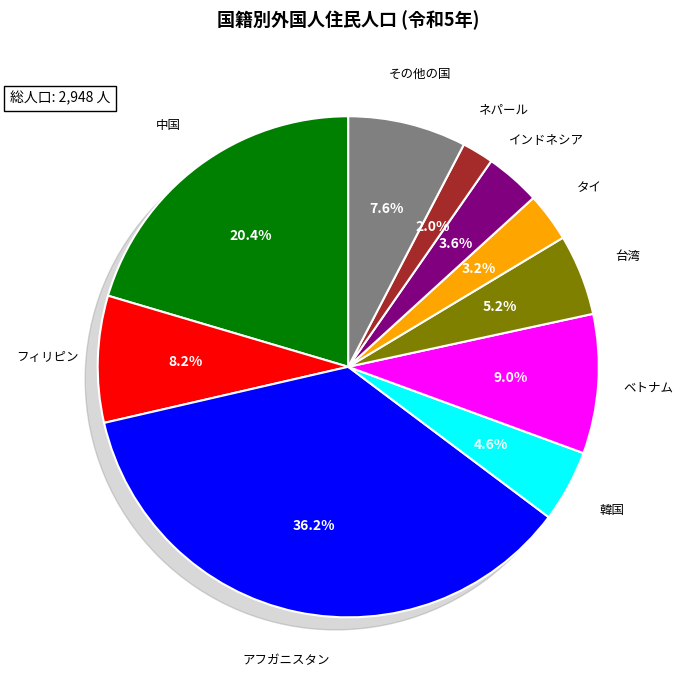

How many slices are in this pie chart?

10